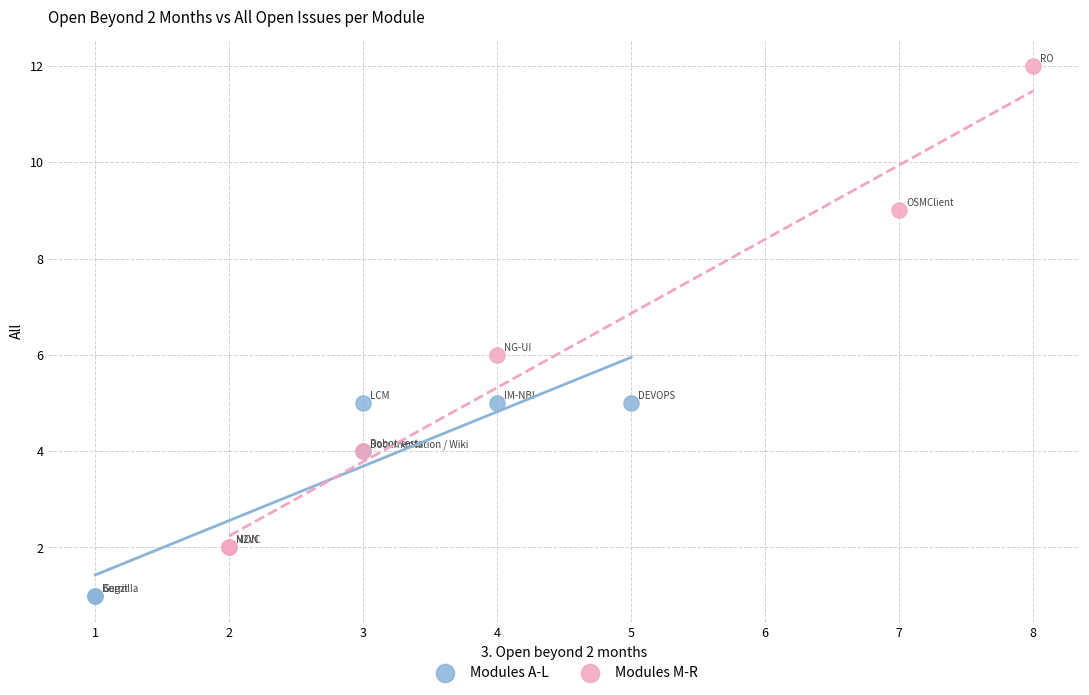

What are all the series names shown in the legend?

Modules A-L, Modules M-R